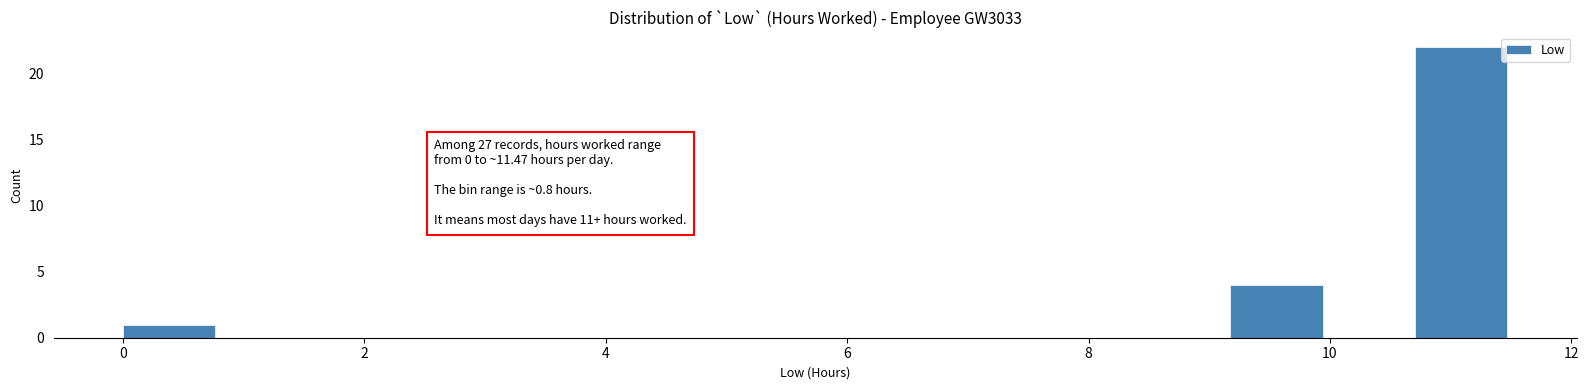

Around what value on the x-axis is the tallest bar? Give the approximate position of its centre, as read against the axis.

11.0